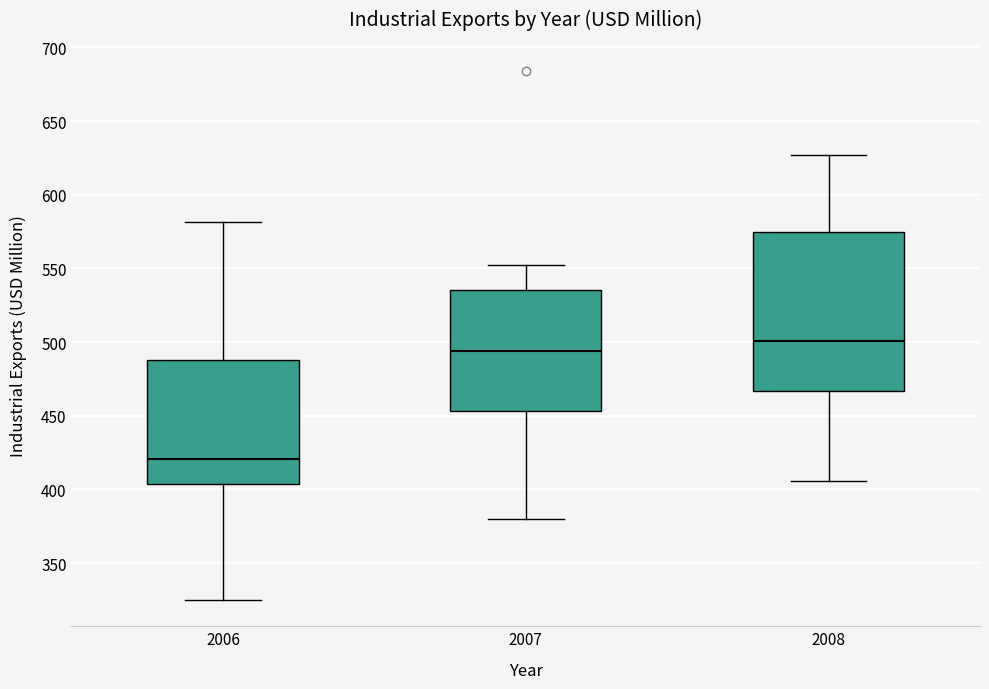

Reading left to right, read every box against the y-axis: the position of its median line, the range the box covers, and the ends of its whiskers. The values are not printed on the chart, so give them approximately, as read against the axis.

2006: median 420, box 405 to 490, whiskers 325 to 580
2007: median 495, box 455 to 535, whiskers 380 to 555
2008: median 500, box 465 to 575, whiskers 405 to 625